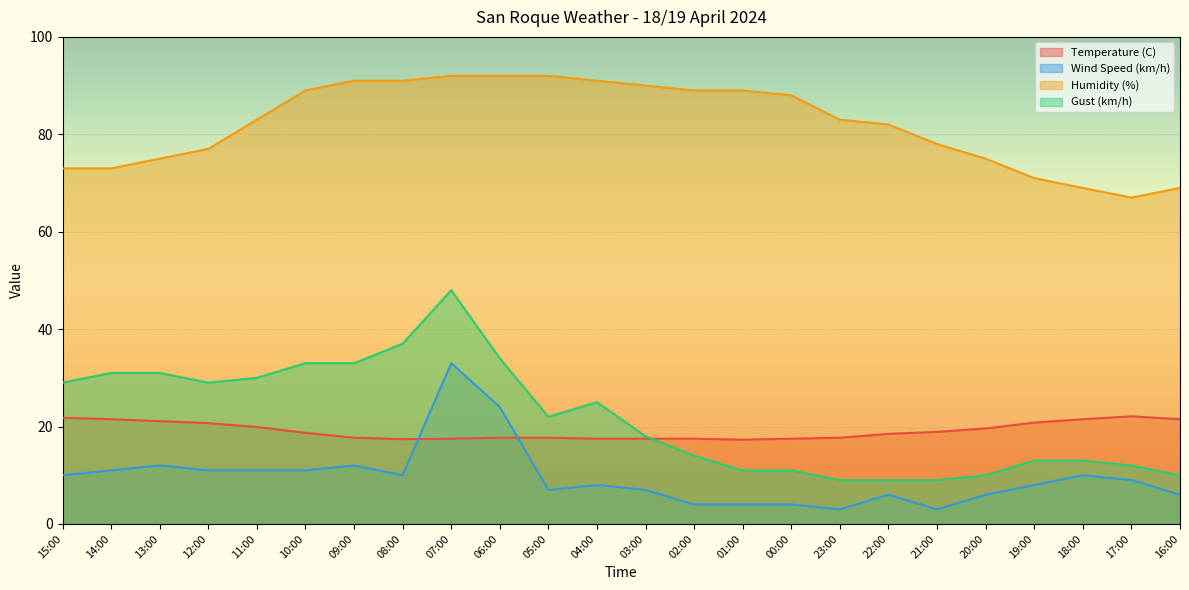

What position from the right is 09:00?

18